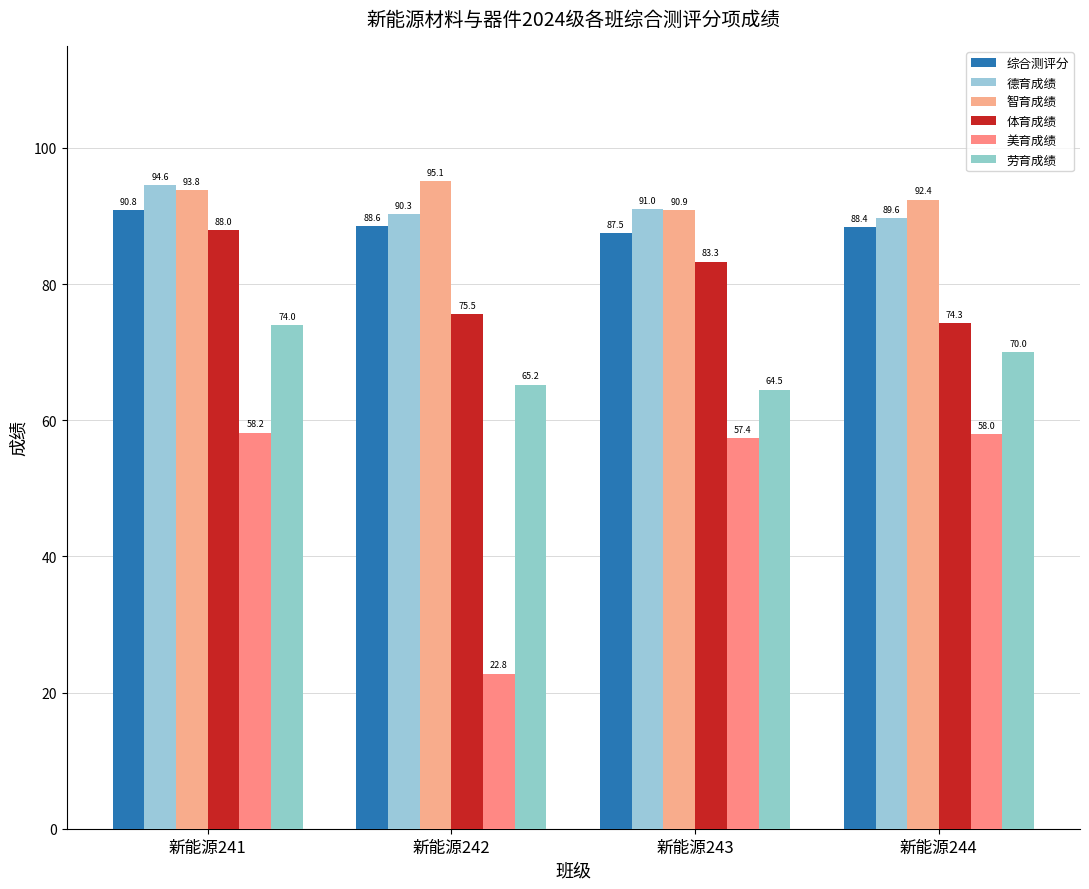

Does the chart contain any negative values?

No